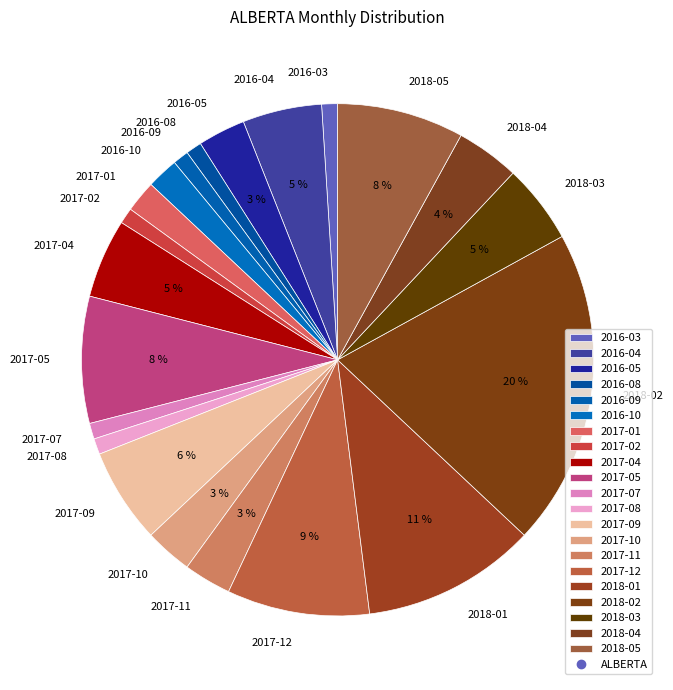

To the nearest percent, what is the combined percentage of 2017-01 and 2018-02?

22%